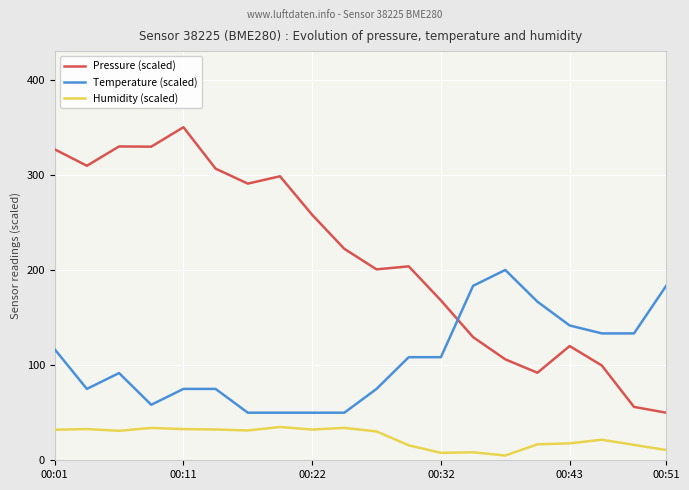

What is the minimum value for Temperature (scaled)?

50.0